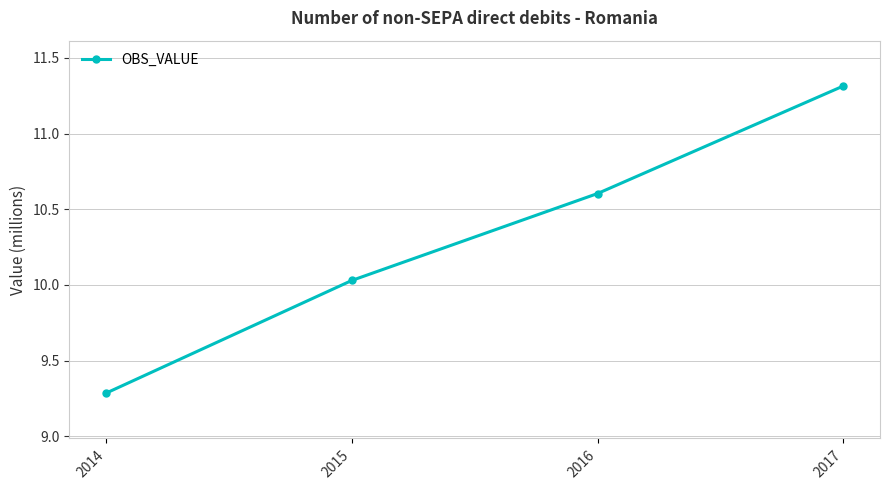

Is it true that the value at 2014 is 9.3?

True